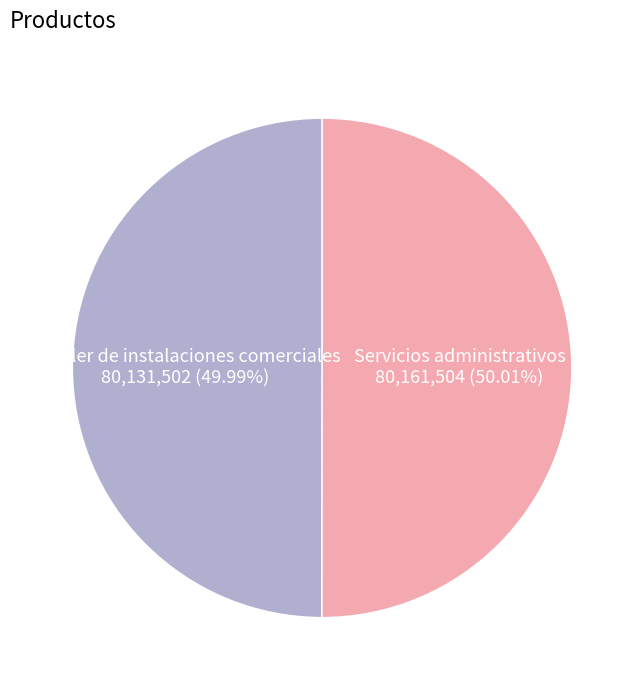

Is there any slice that represents more than half of the pie?

Yes